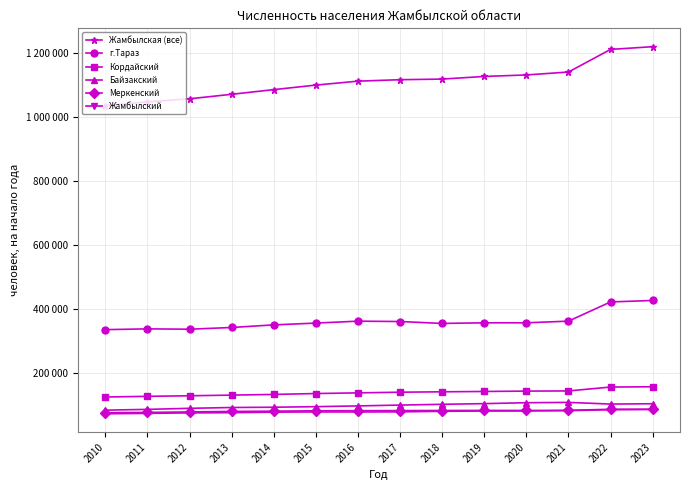

What is the minimum value shown in the chart?

74313